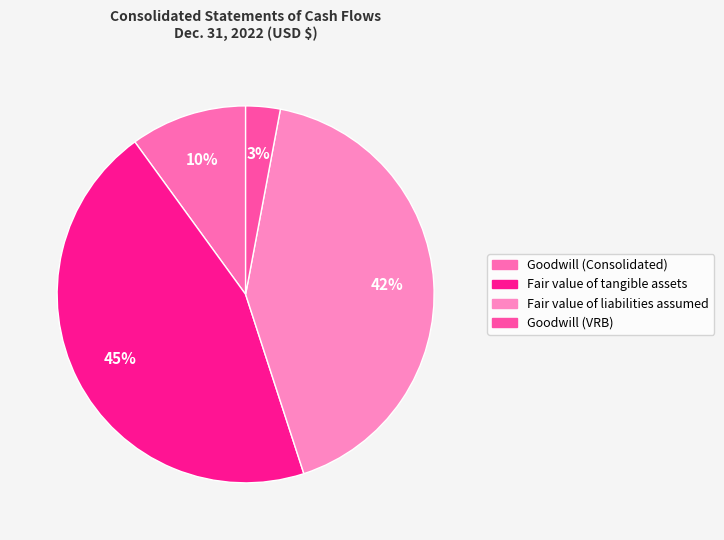

True or false: Goodwill (Consolidated) accounts for 10% of the total.

True